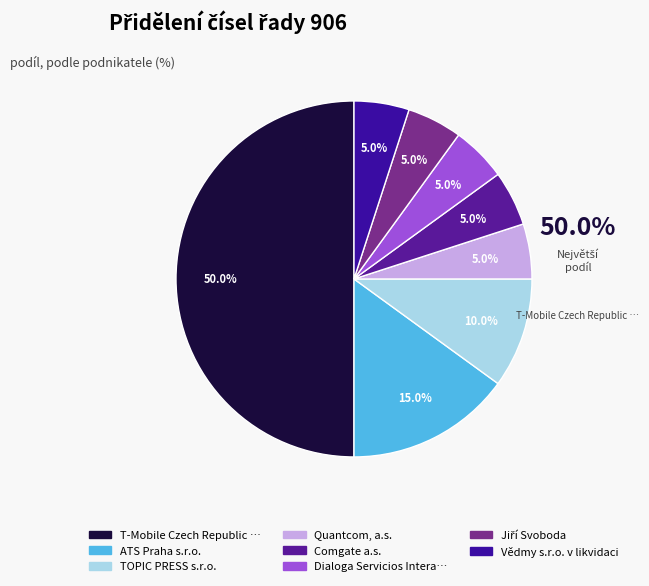

How many segments does this pie chart have?

8